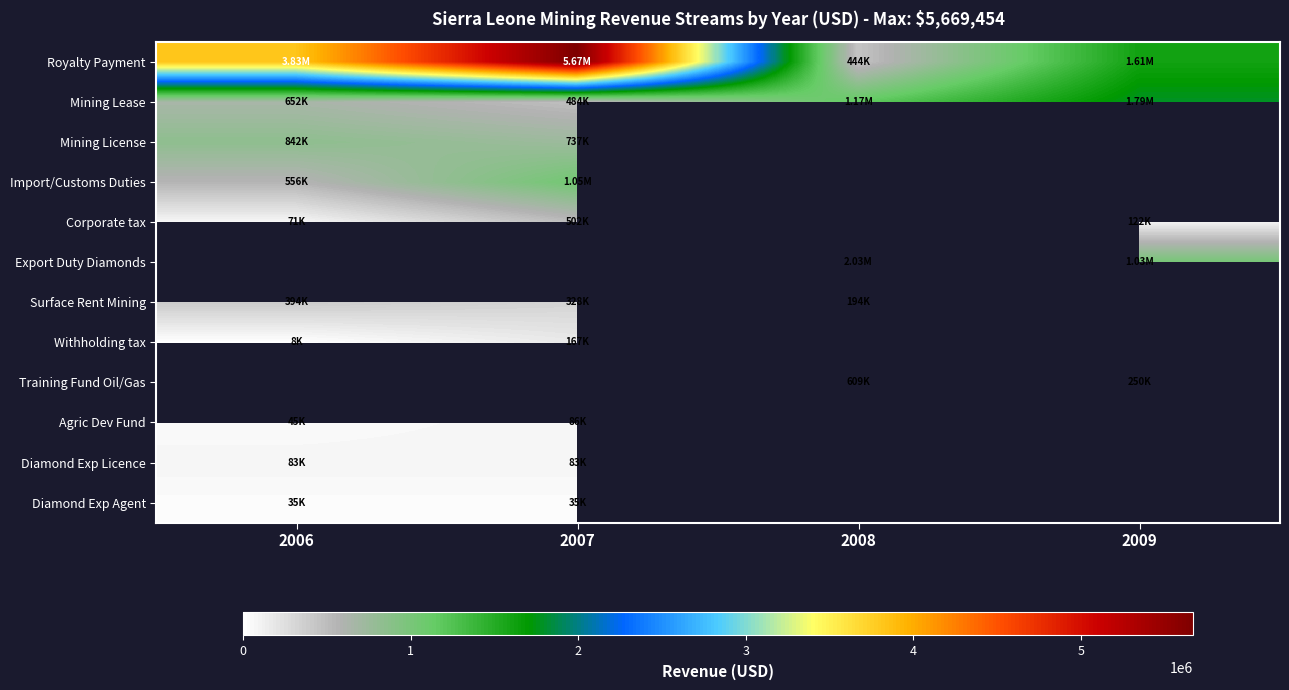

How many data points in Royalty Payment are above 3826551?

1